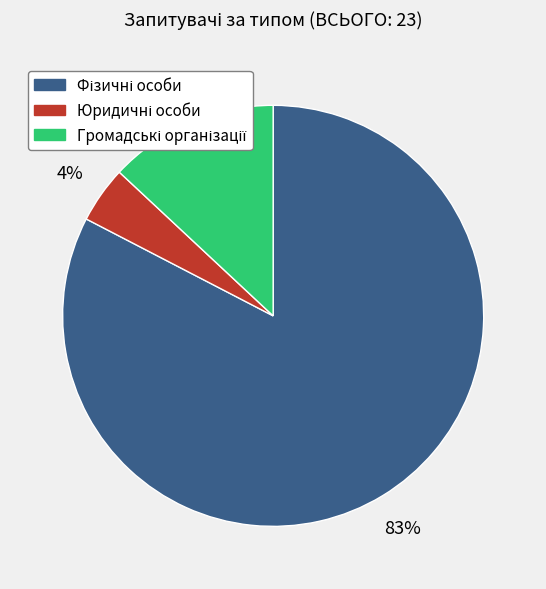

To the nearest percent, what is the average slice percentage?

33%